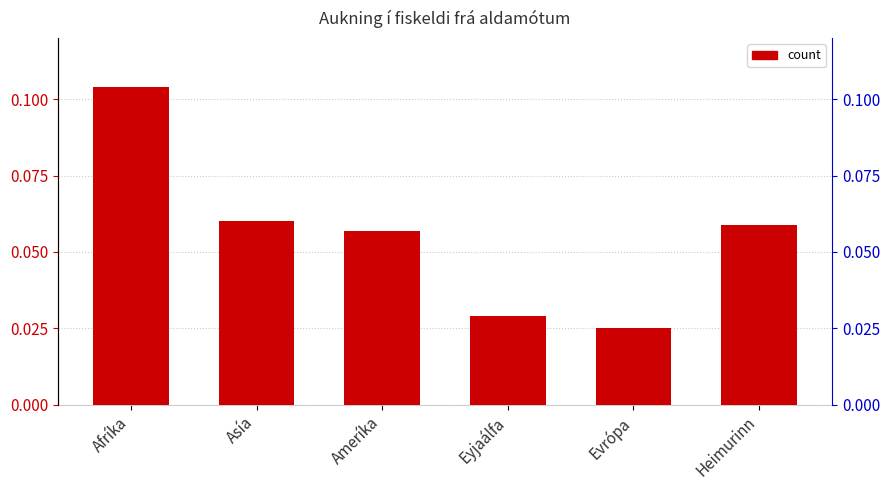

List the labels in order of value, smallest first.

Evrópa, Eyjaálfa, Ameríka, Heimurinn, Asía, Afríka